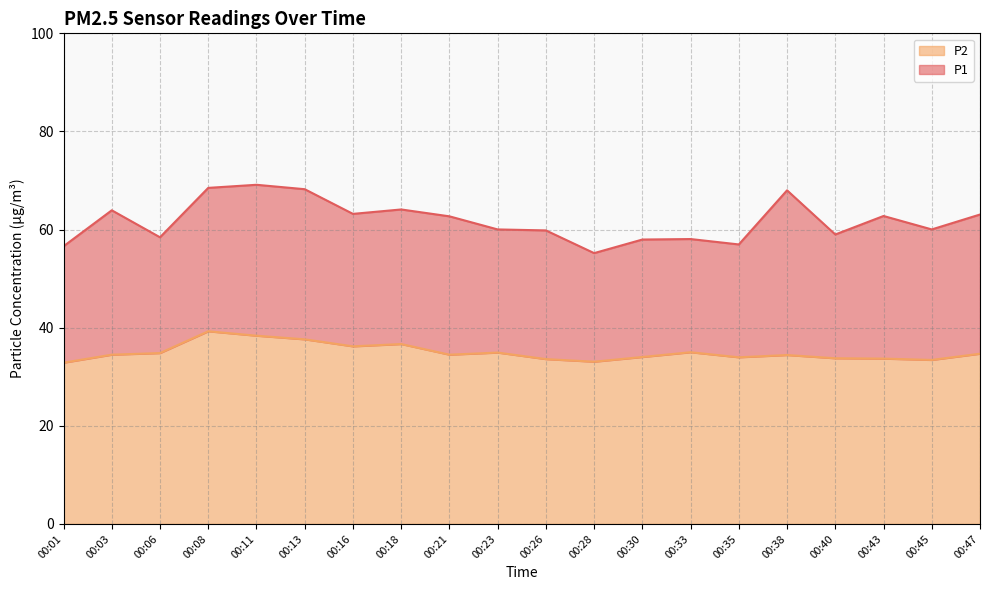

What is the difference between the highest and lowest values at 00:28?

22.1